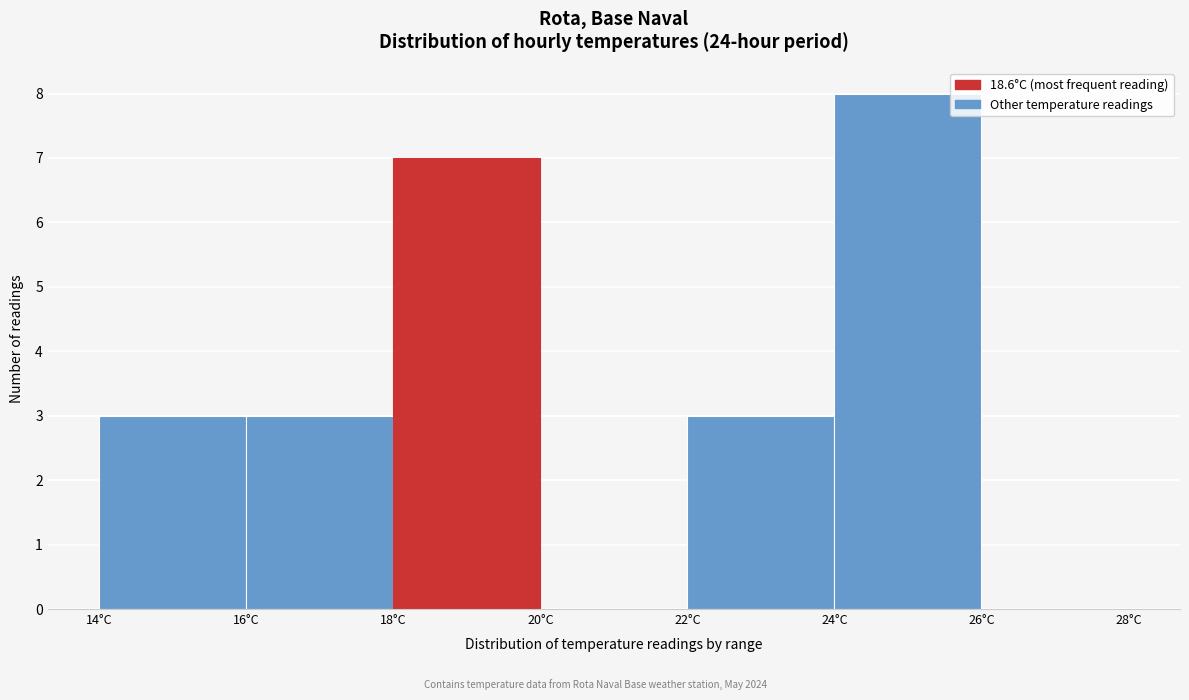

Reading left to right, transcribe this chart: for each bar, give the range it covers on the x-axis and its height. The values are not printed on the chart, so give them approximately, as read against the axis.

14 to 16: 3
16 to 18: 3
18 to 20: 7
20 to 22: 0
22 to 24: 3
24 to 26: 8
26 to 28: 0